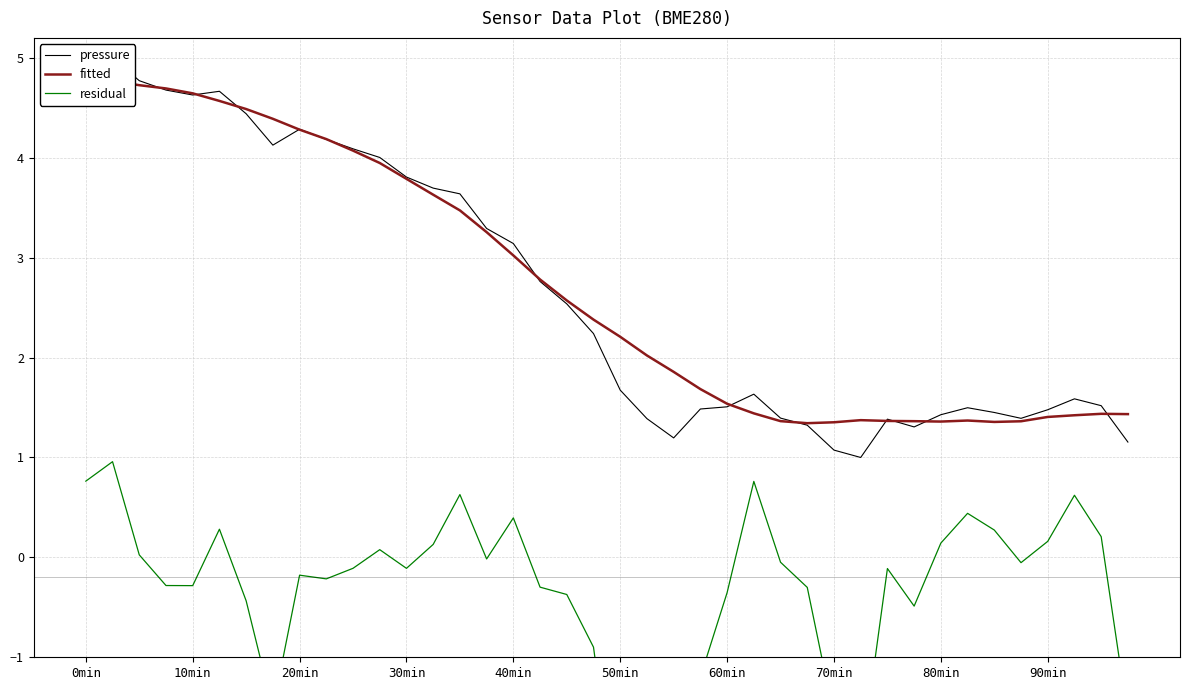

True or false: fitted has more than 0 points higher than both neighbors.

True